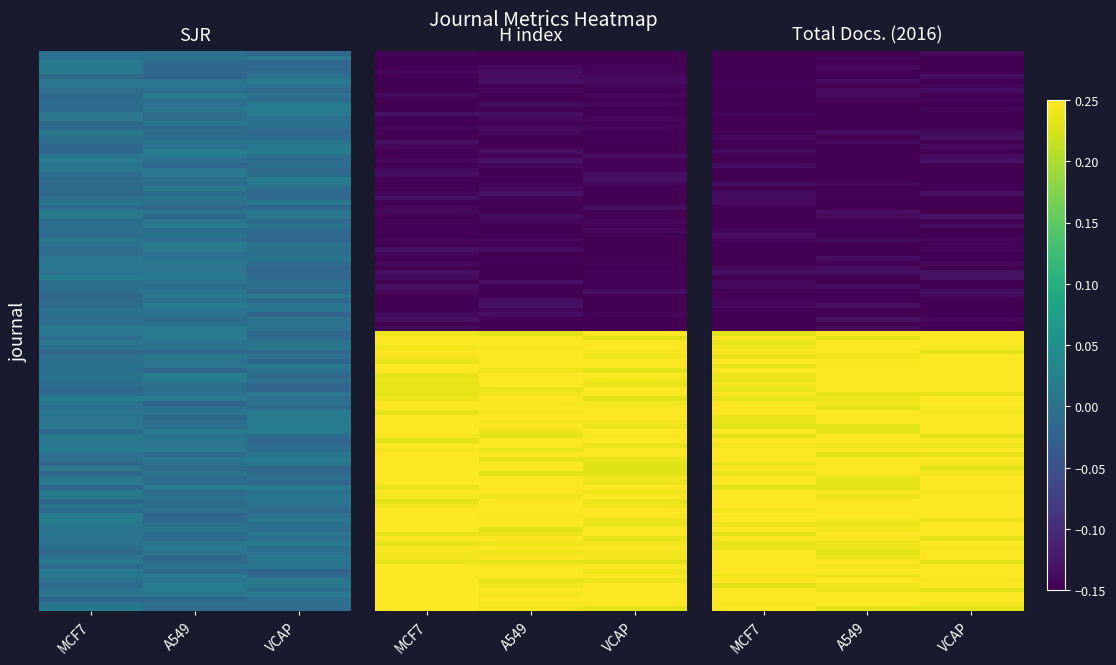

Which label corresponds to the smallest value in the chart?

A549